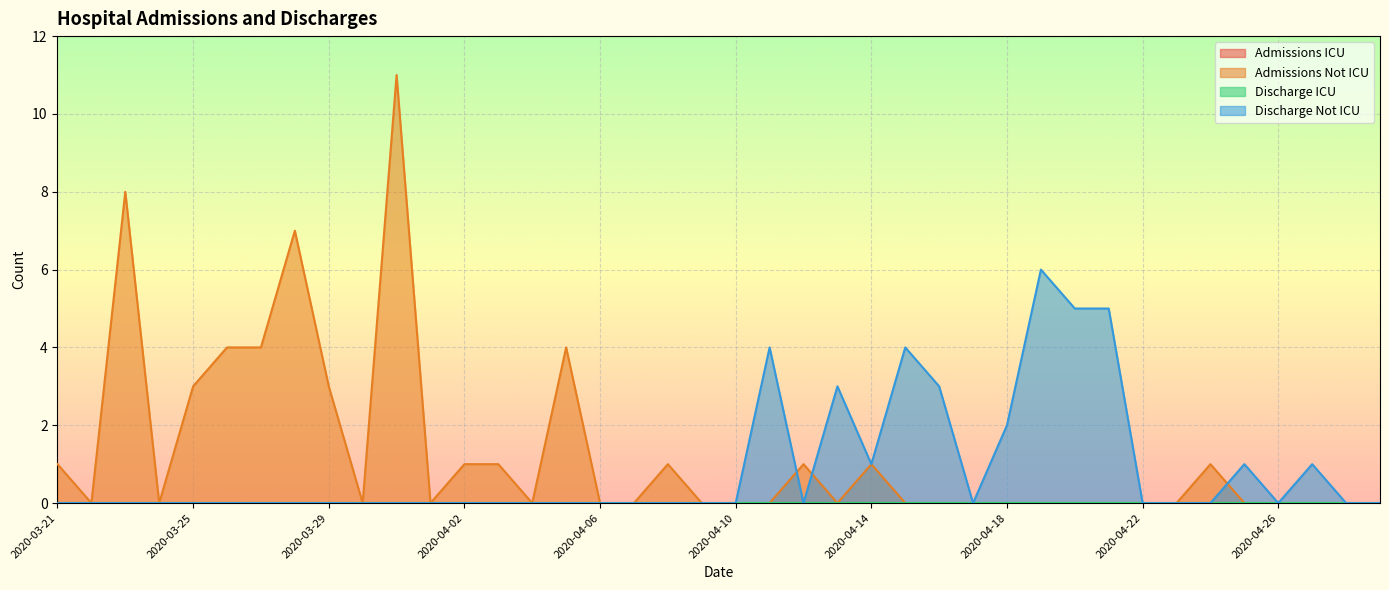

Which has a higher value, 2020-04-16 or 2020-04-22?

2020-04-16